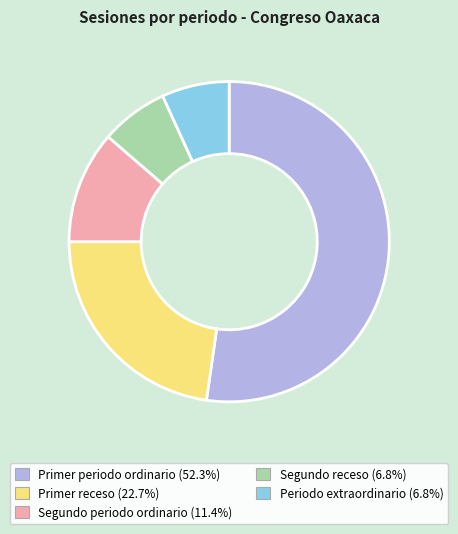

What is the majority slice?

Primer periodo ordinario